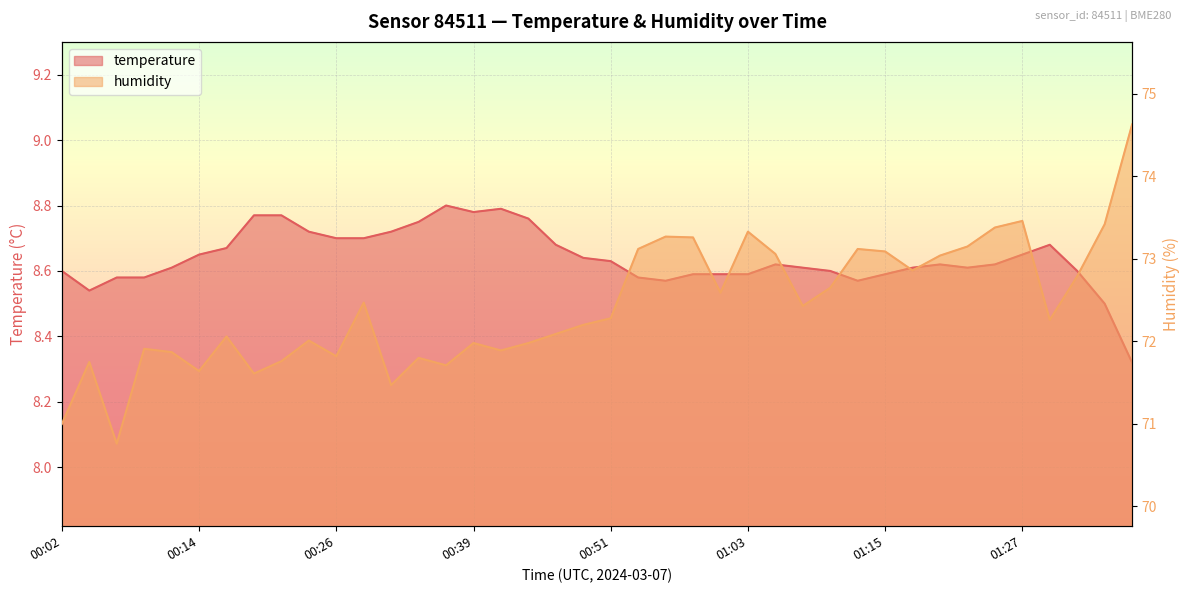

Does the chart display data point markers on the line(s)?

No